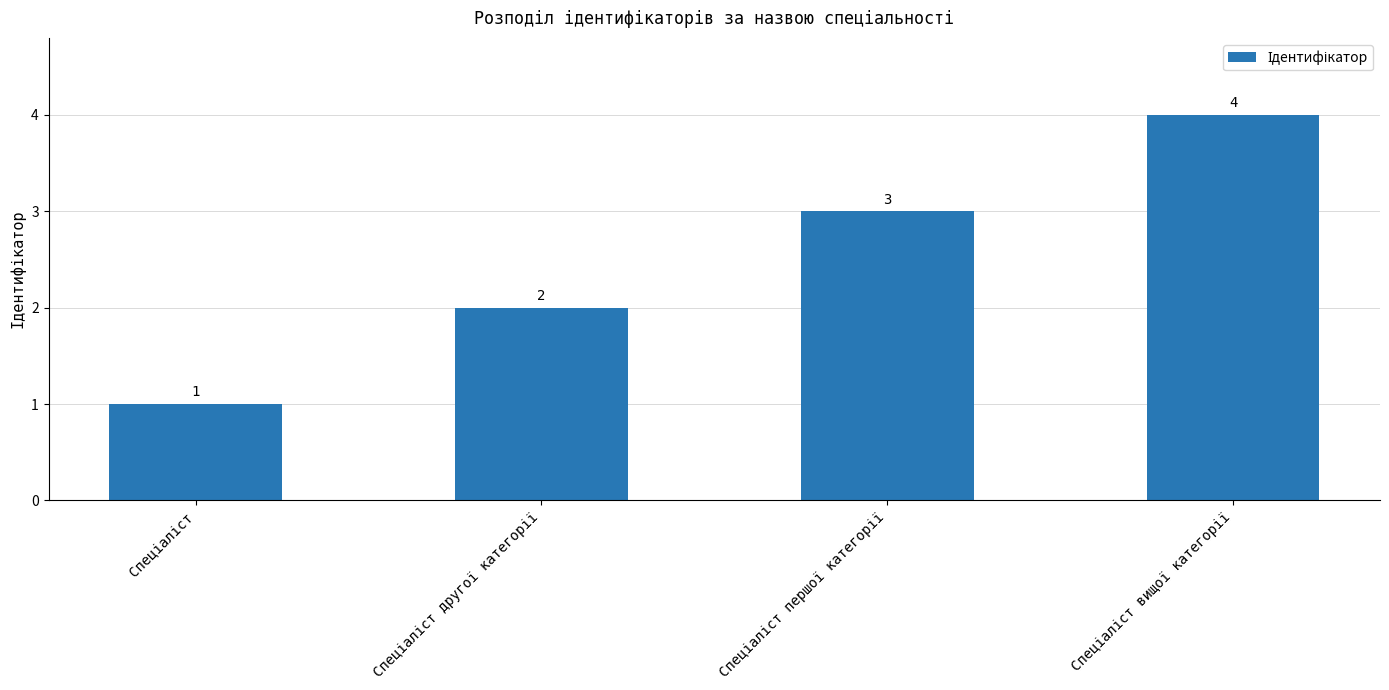

Are the bars horizontal?

No